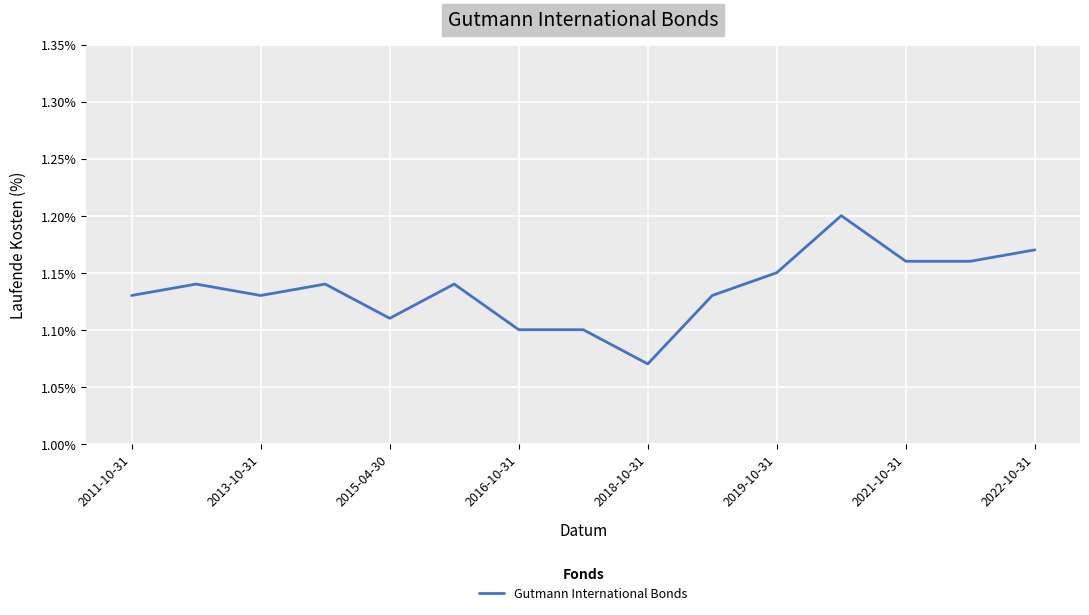

Does the chart display data point markers on the line(s)?

No